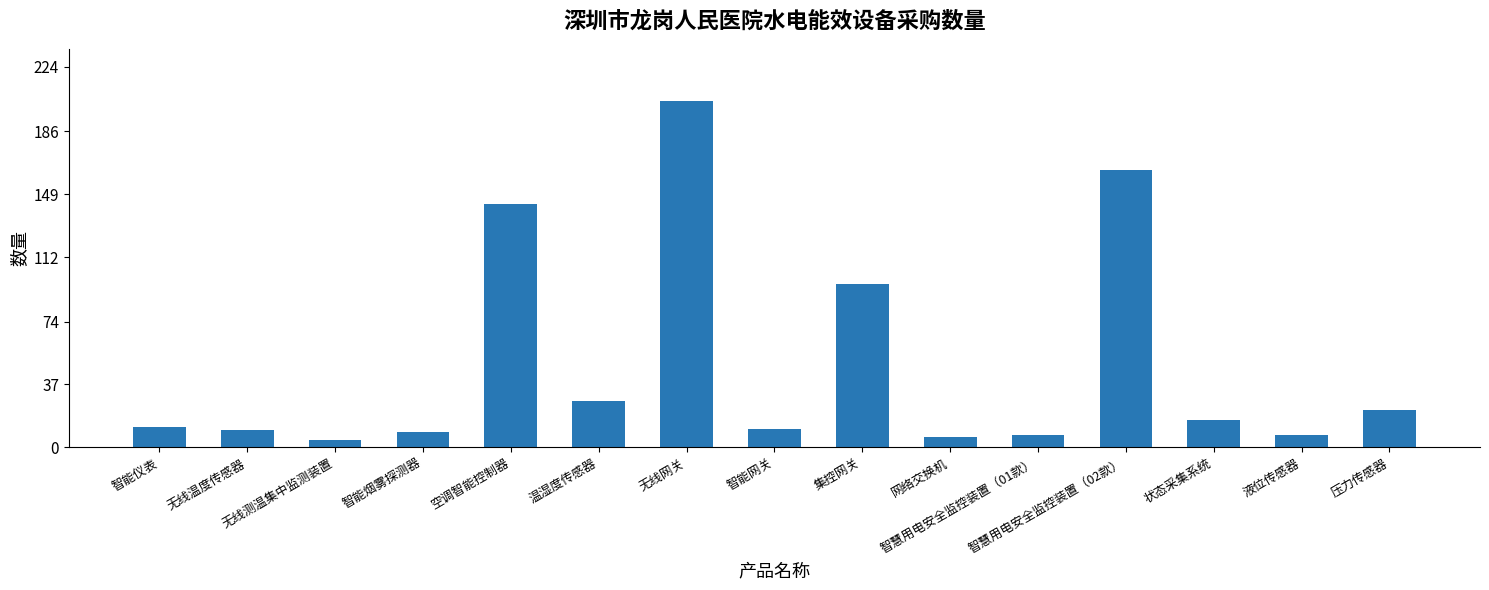

The chart shows a value of 33 at 压力传感器. True or false?

False